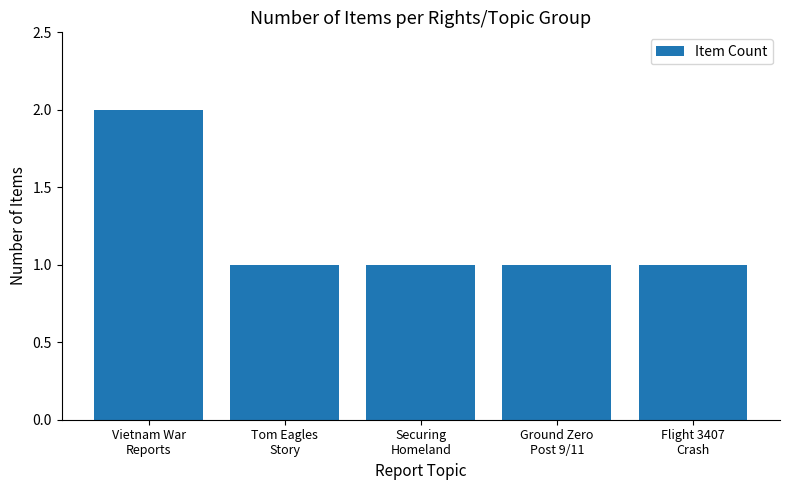

What position from the right is Securing
Homeland?

3